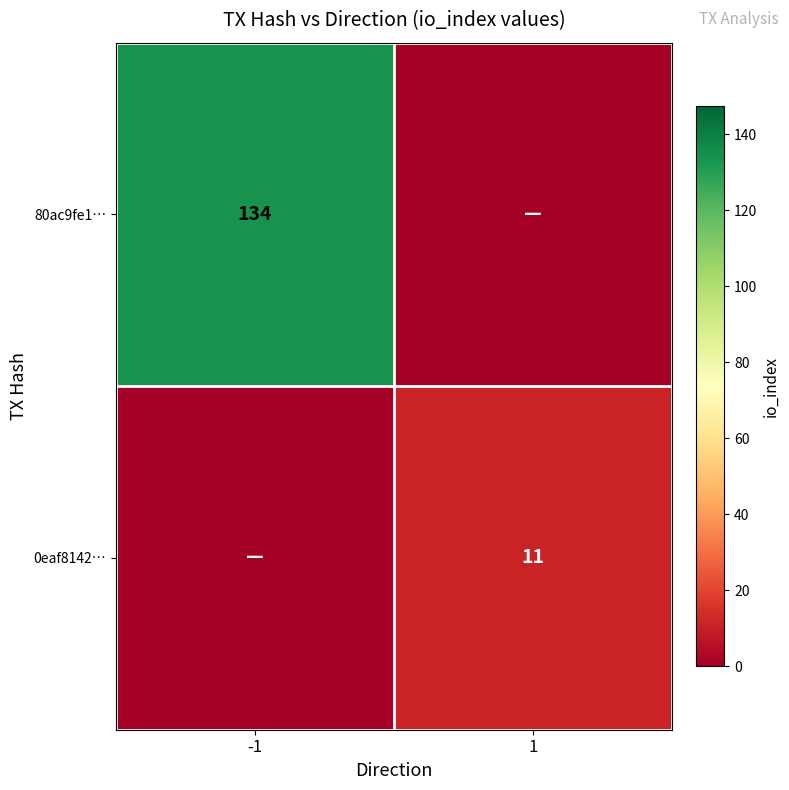

At which category does the chart reach its peak across all series?

-1